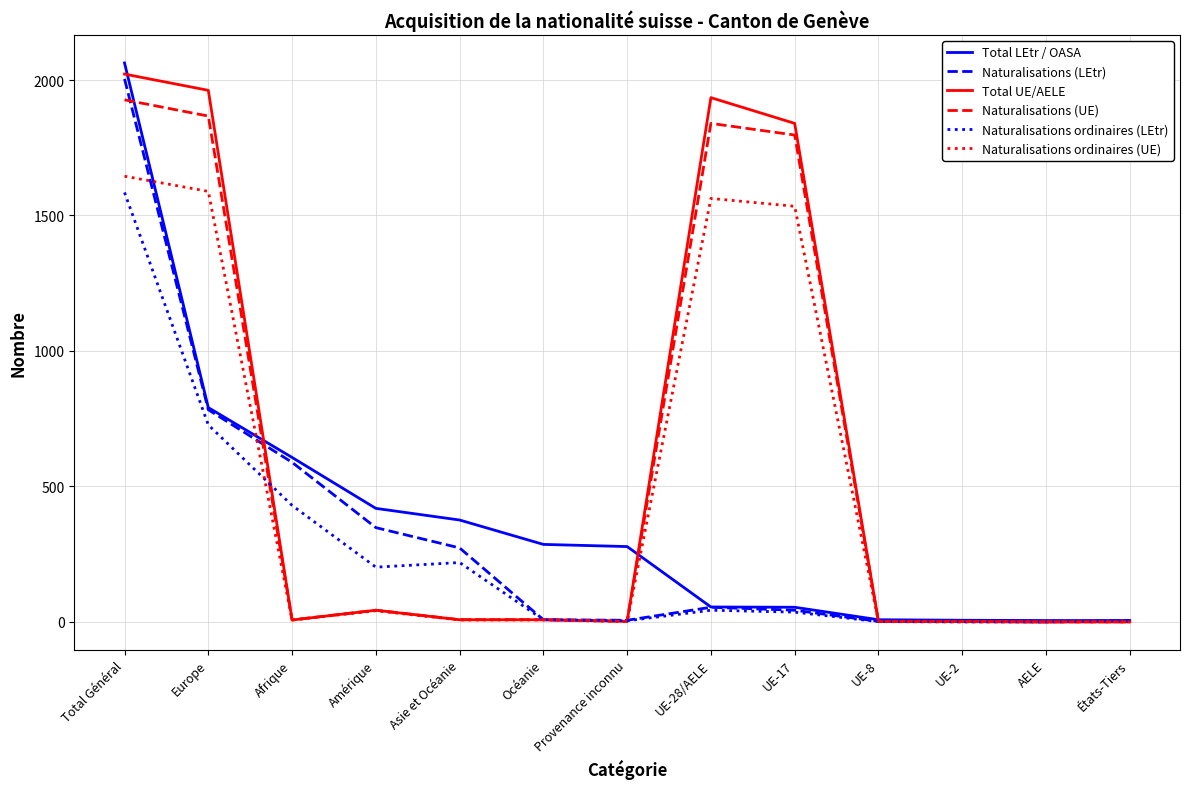

At how many categories does at least one series exceed 1816?

4